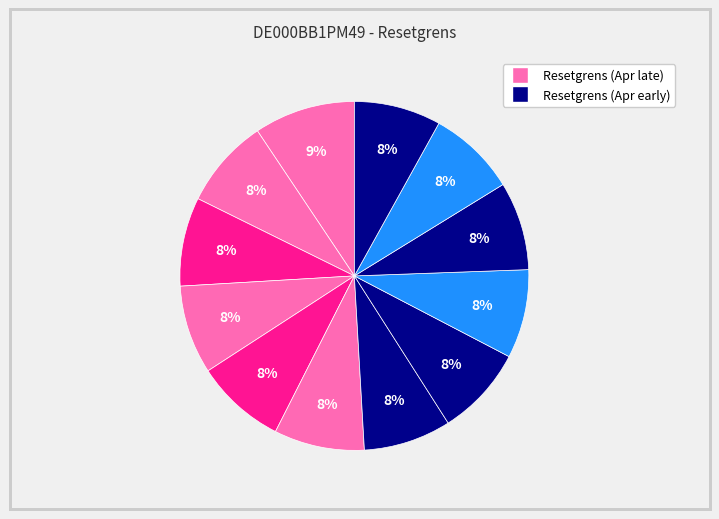

How many slices are in this pie chart?

12